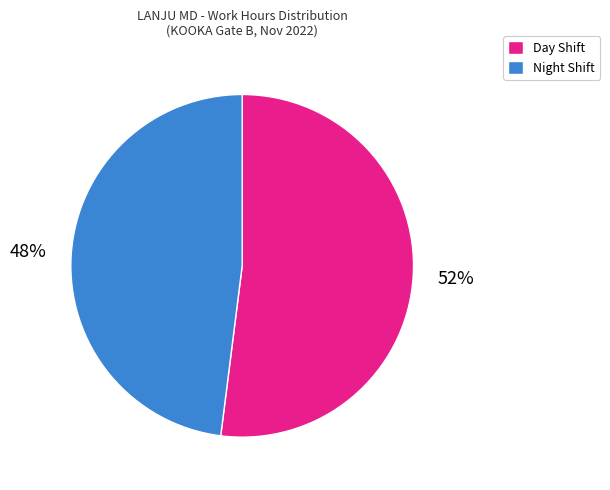

What percentage is the Day Shift slice, to the nearest percent?

52%